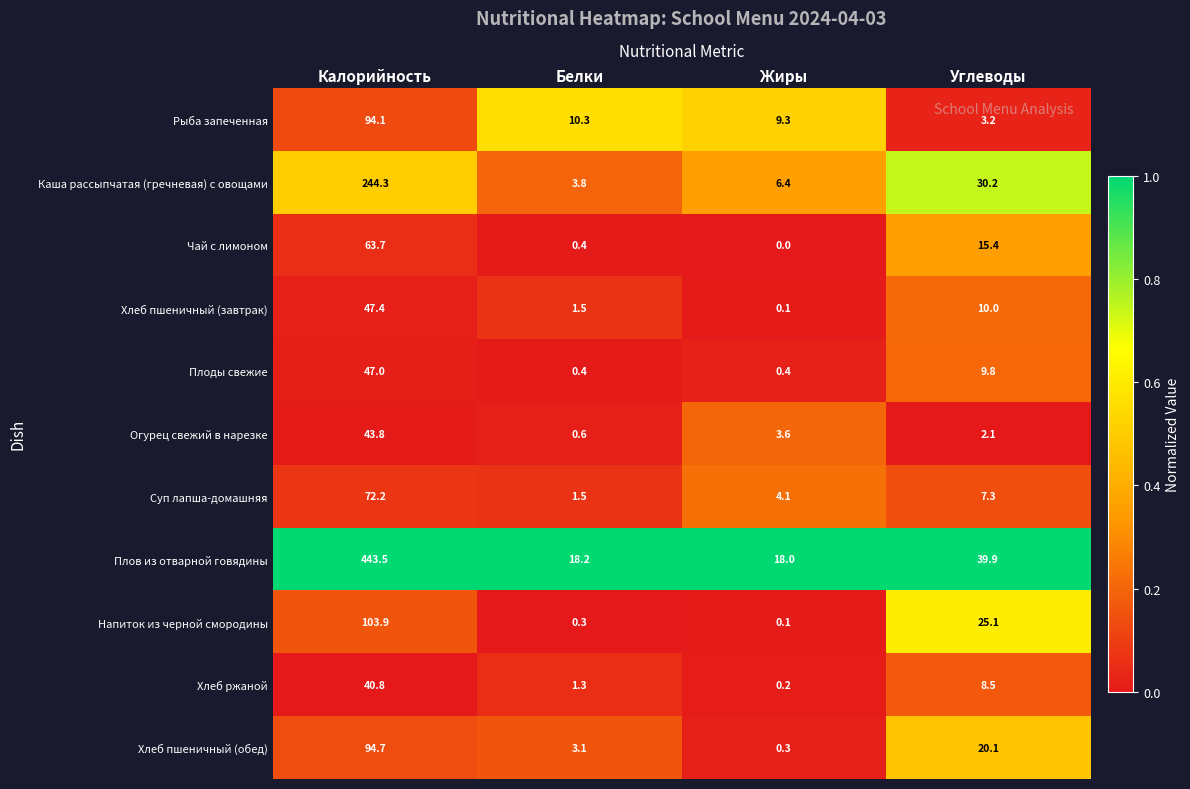

What is the highest value of the Хлеб пшеничный (завтрак) series?

47.4